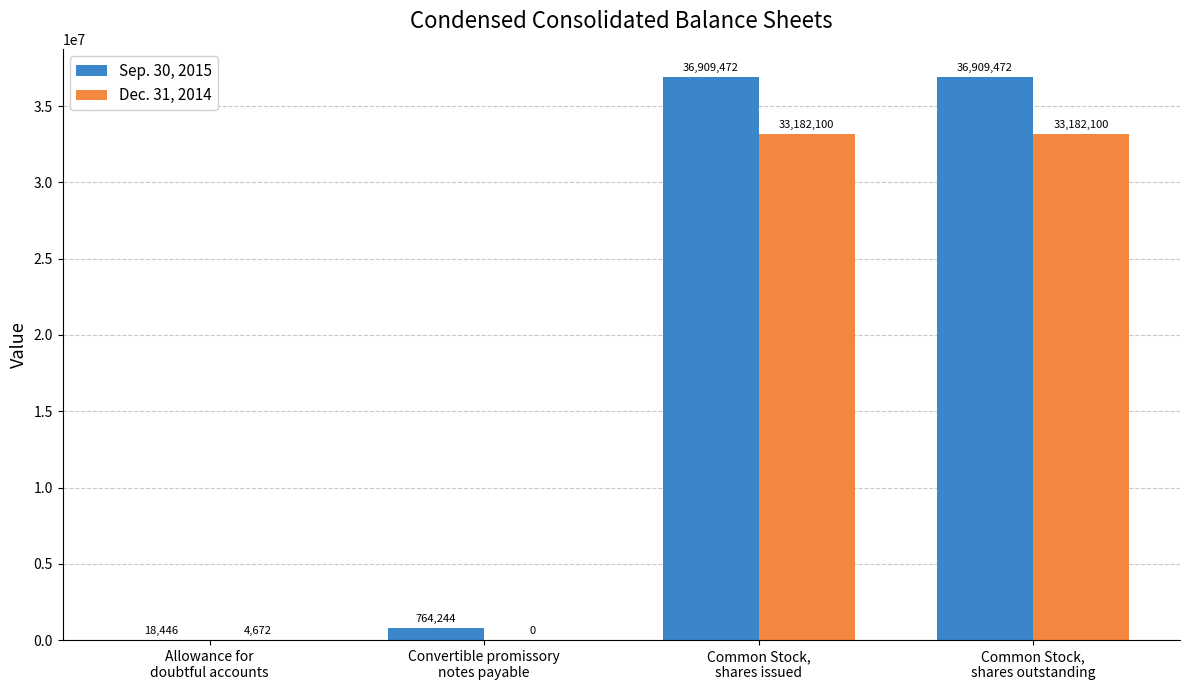

Which series has the largest total across all categories?

Sep. 30, 2015